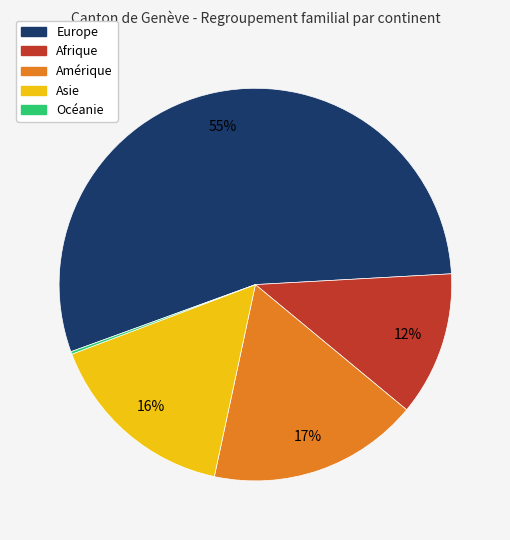

What is the largest slice in the pie chart?

Europe